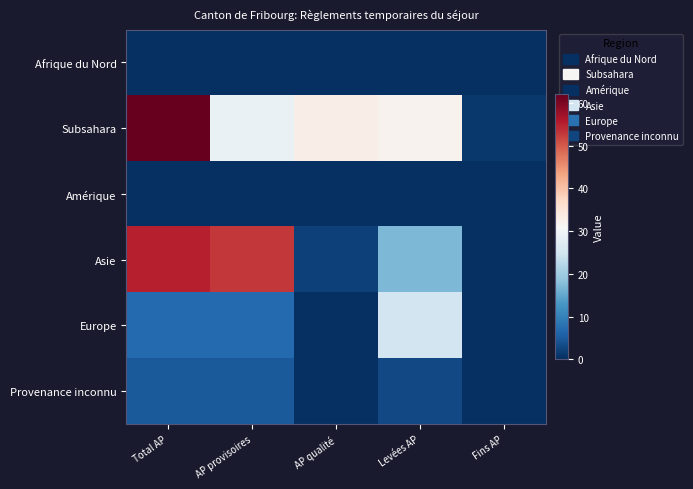

Which category has the highest value across all series?

Total AP